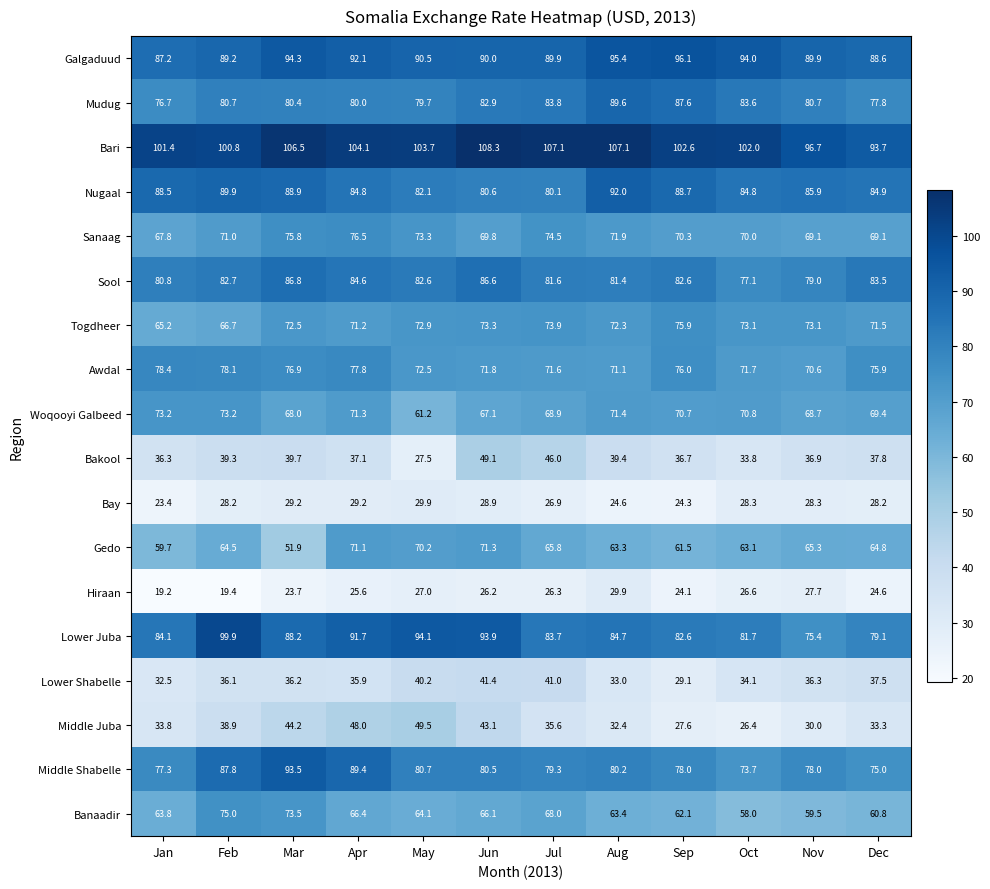

What is the smallest value displayed?

19.2